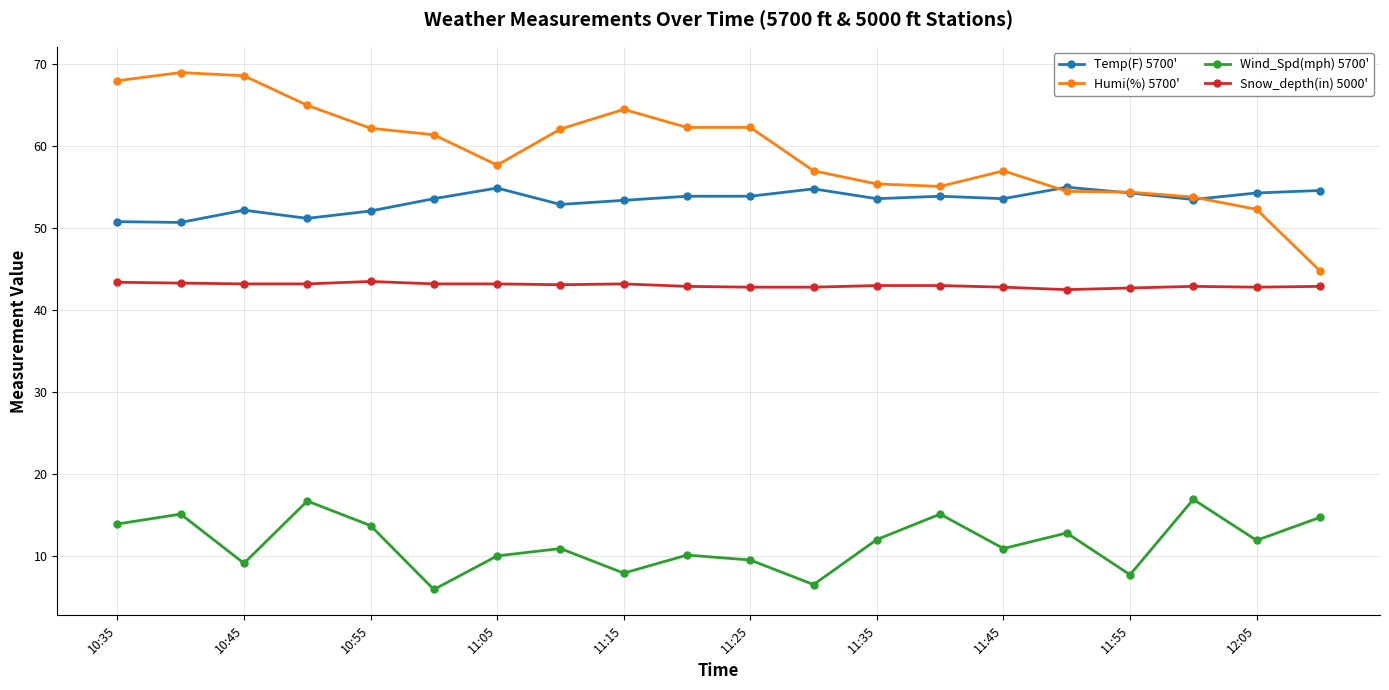

List the series in order of their peak value, highest first.

Humi(%) 5700', Temp(F) 5700', Snow_depth(in) 5000', Wind_Spd(mph) 5700'